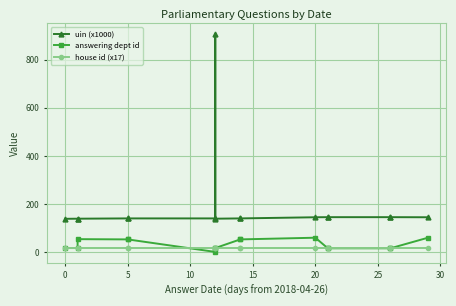

True or false: answering dept id has a value of 27.6 at 5.

False